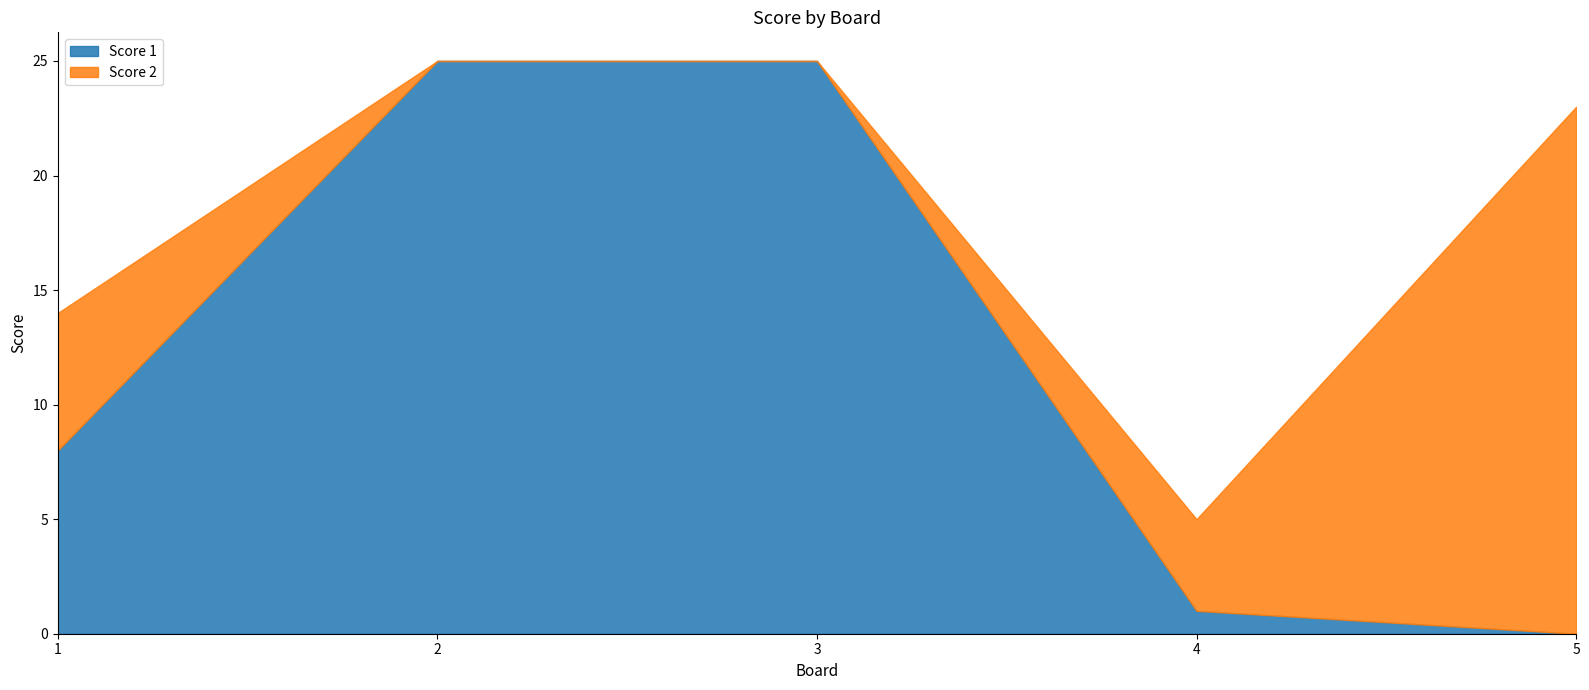

What is the approximate value of Score 1 at 1?

8